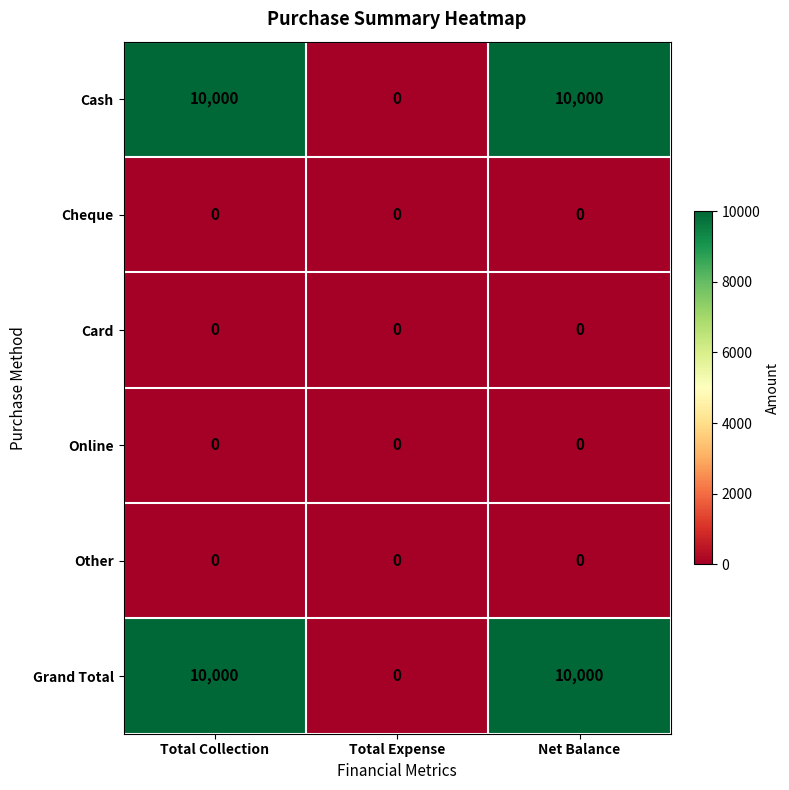

The value of Other at Total Collection is 0. True or false?

True